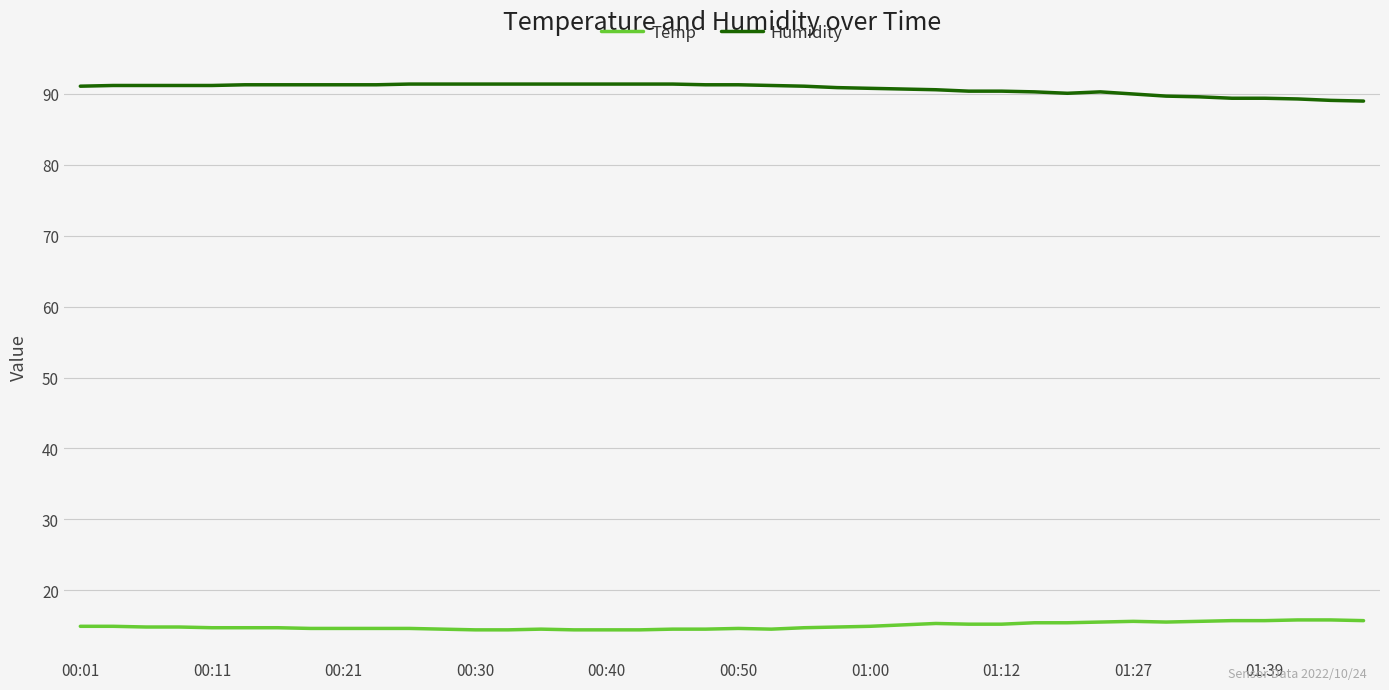

What is the highest value of the Temp series?

15.8